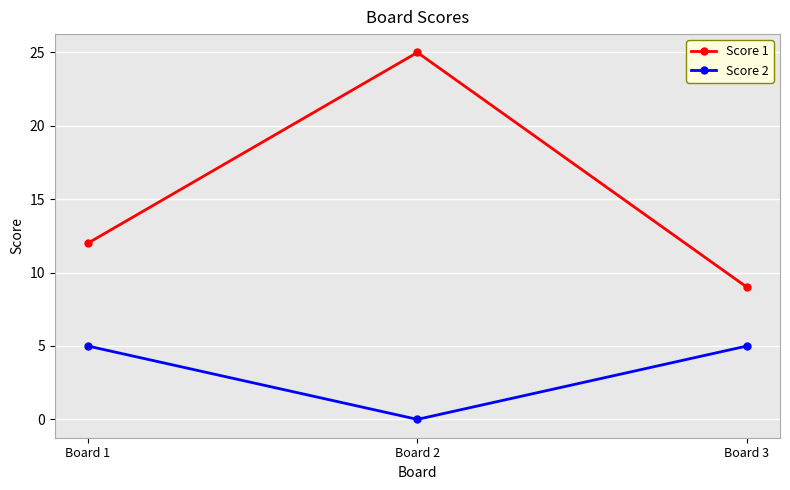

Which category has the lowest value in the Score 1 series?

Board 3